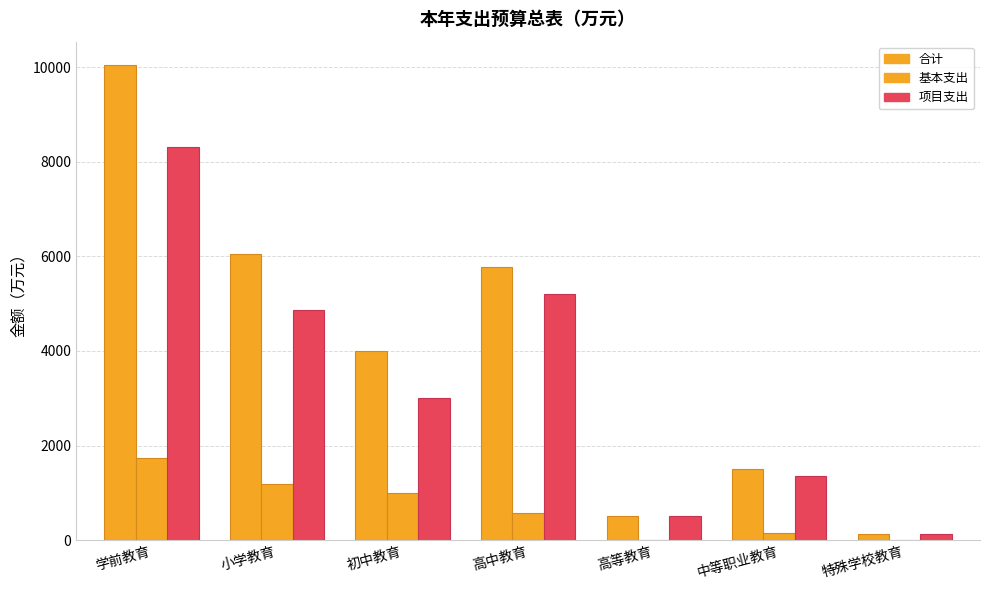

Reading left to right, transcribe all the data shown in this chart.

合计: 10041.3	6050.7	4001.8	5779.7	500.0	1502.8	135.0
基本支出: 1734.8	1178.8	1000.0	568.2	0.0	143.8	0.0
项目支出: 8306.5	4871.9	3001.8	5211.4	500.0	1359.0	135.0